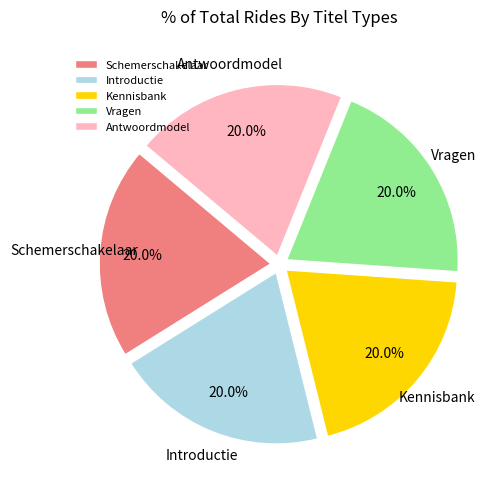

Do Schemerschakelaar and Vragen together represent more than half of the pie?

No